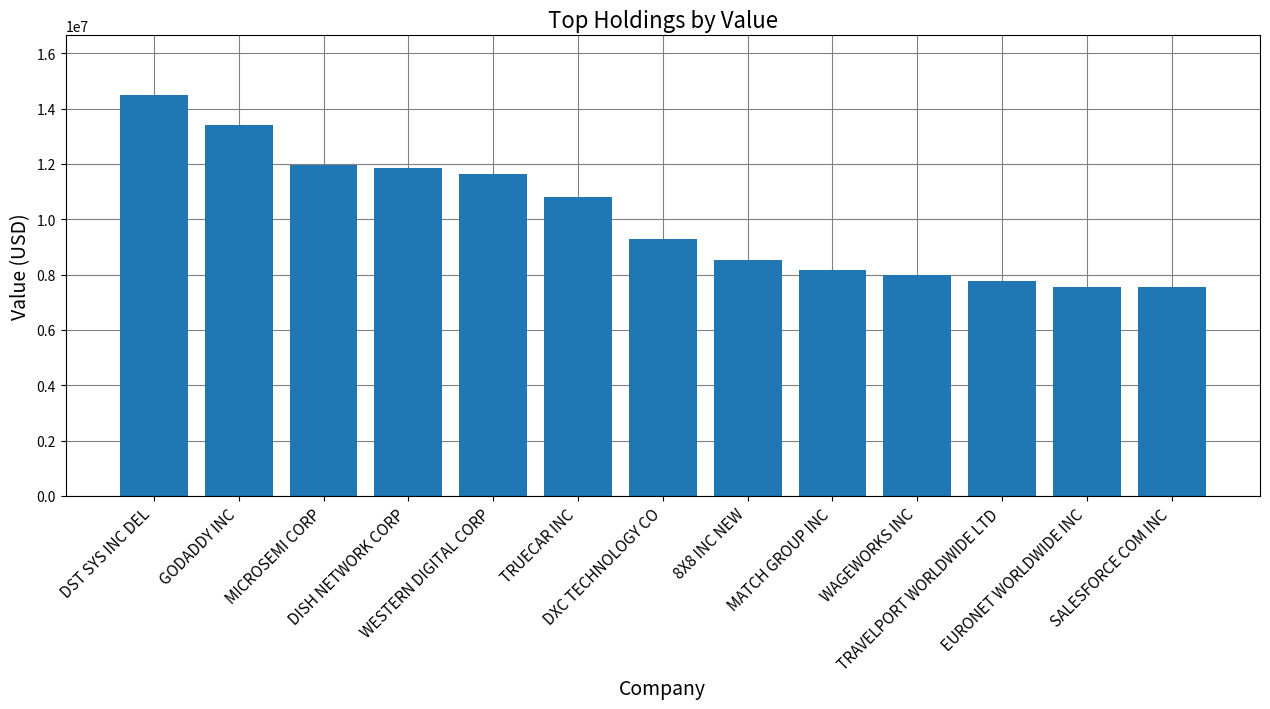

What is the difference between the second highest and minimum values?

5846000